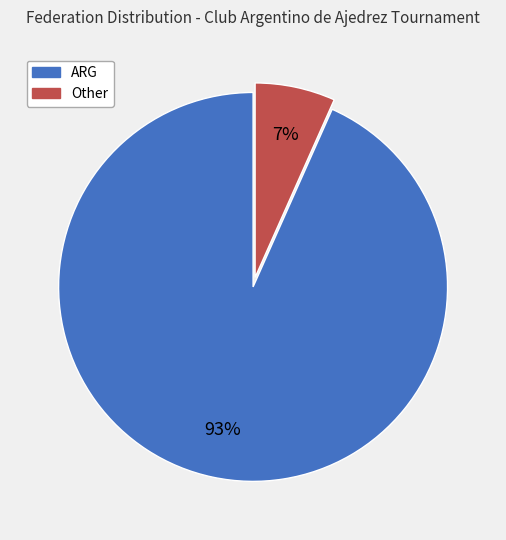

Between Other and ARG, which is larger?

ARG